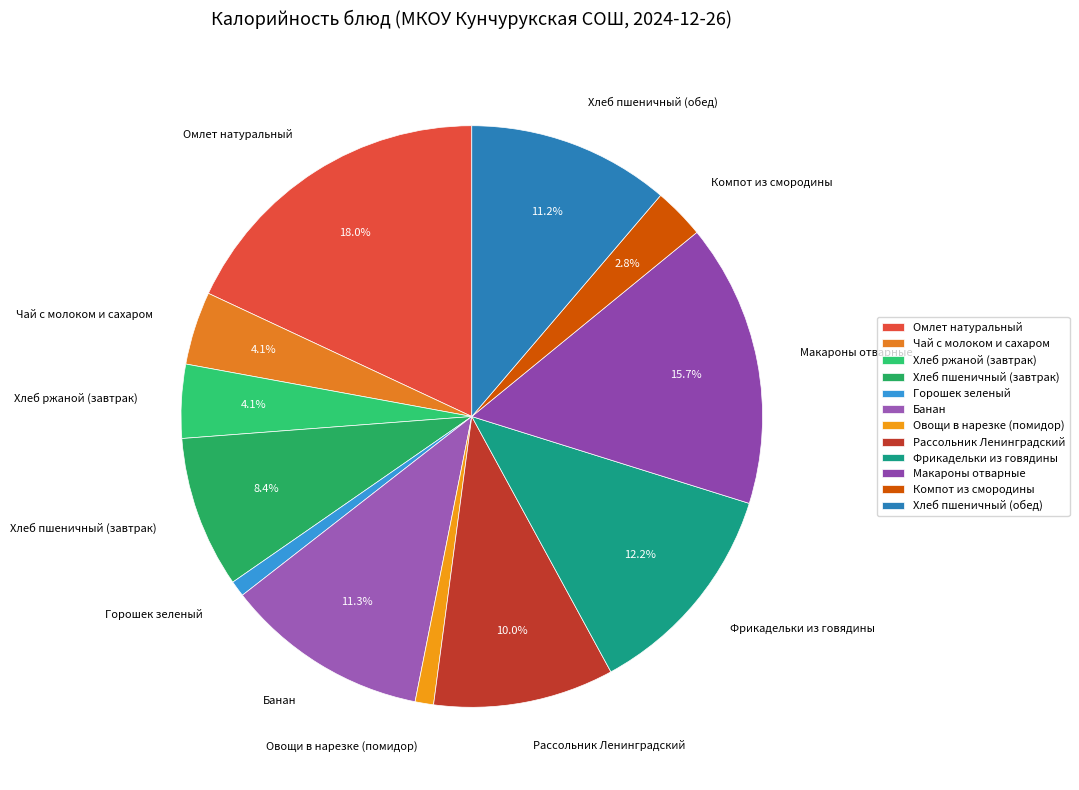

What is the ratio of the value at Хлеб пшеничный (завтрак) to the value at Макароны отварные?

0.5